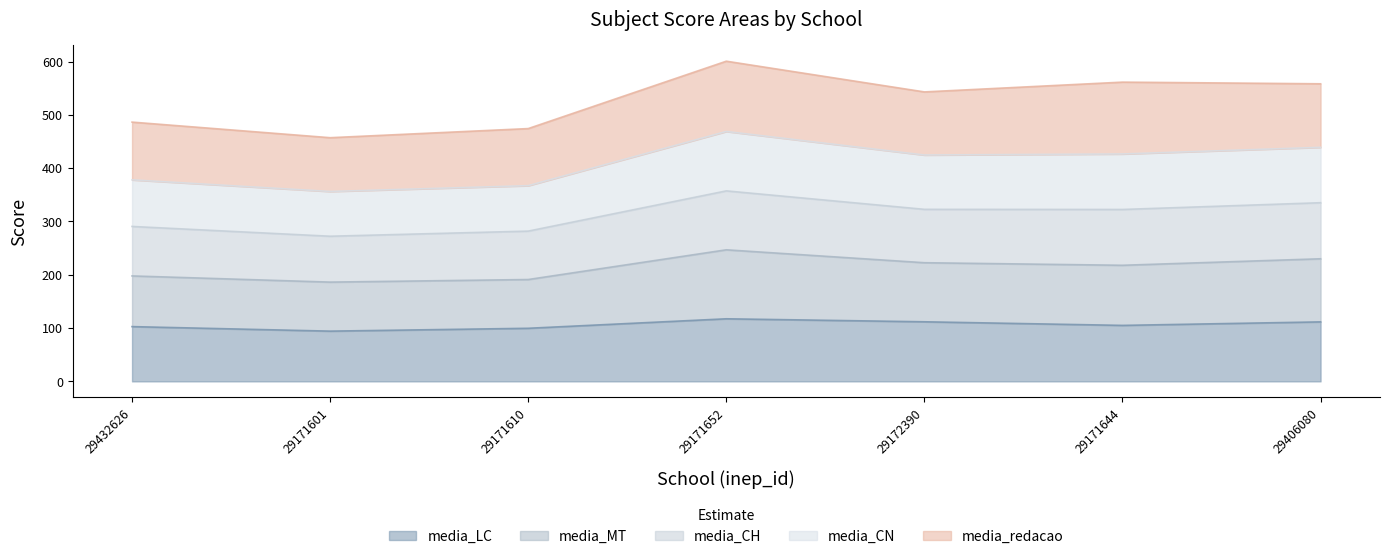

True or false: media_MT has more than 2 interior local peaks.

False